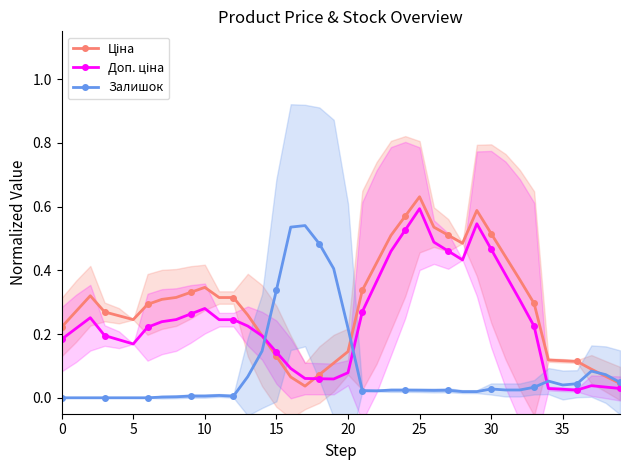

At which category is the sum across all series the highest?

25